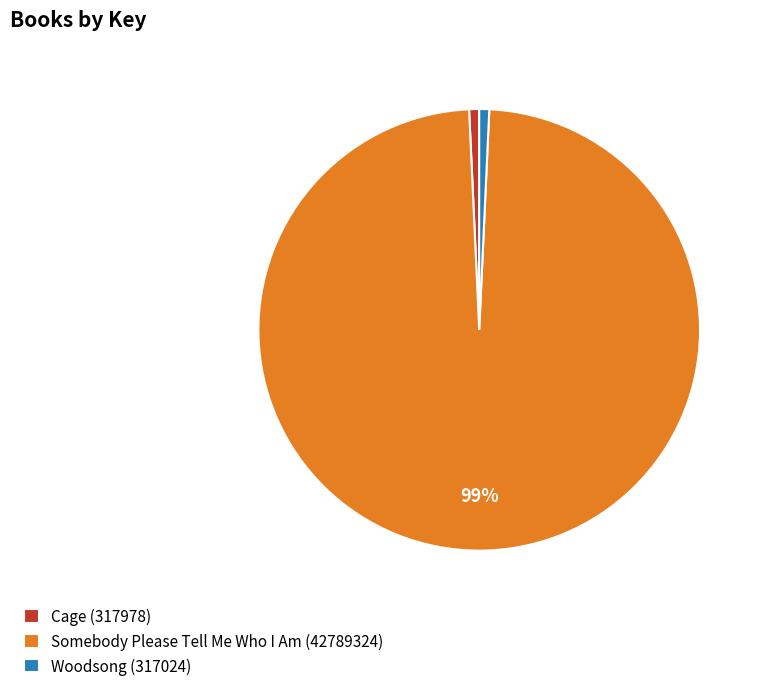

Count the number of slices in the pie.

3